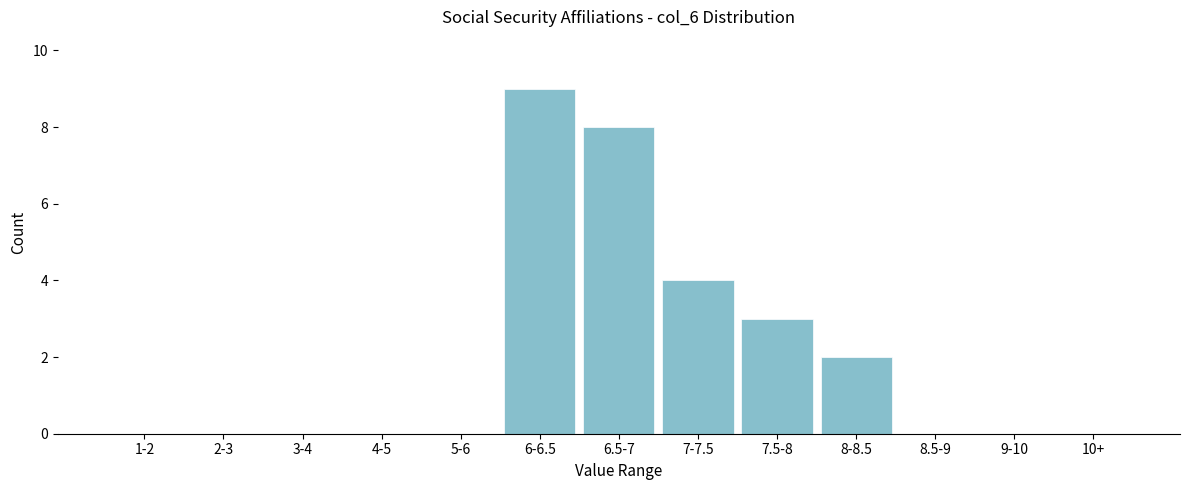

Reading right to left, extract all data points from this chart.

10+=0	9-10=0	8.5-9=0	8-8.5=2	7.5-8=3	7-7.5=4	6.5-7=8	6-6.5=9	5-6=0	4-5=0	3-4=0	2-3=0	1-2=0